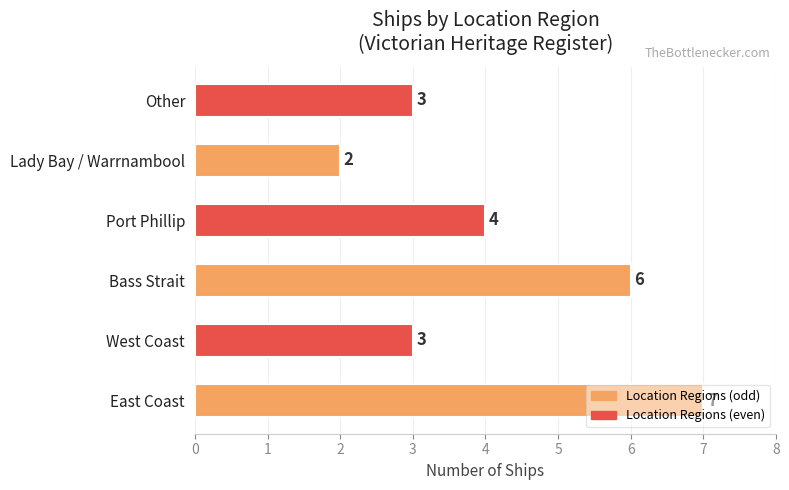

Which category has the lowest value across all series?

Lady Bay / Warrnambool